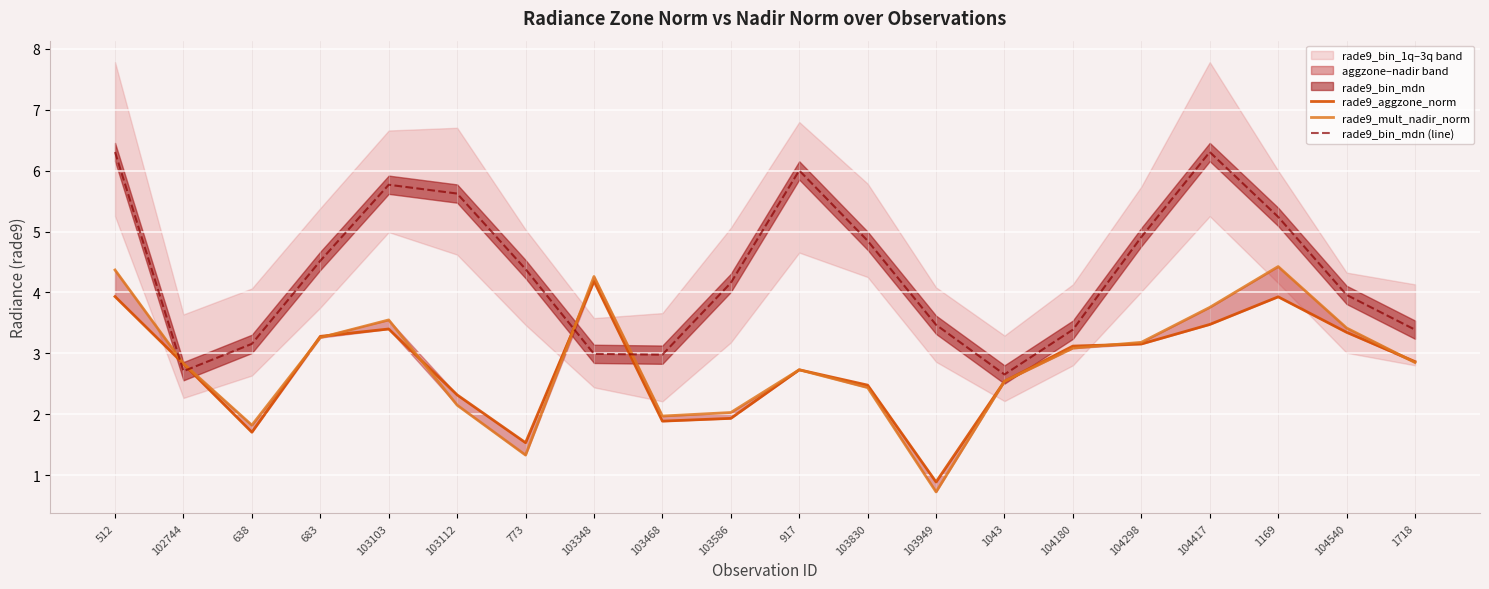

What is the value of the rade9_bin_mdn (line) point at the 10th from the left?

4.2